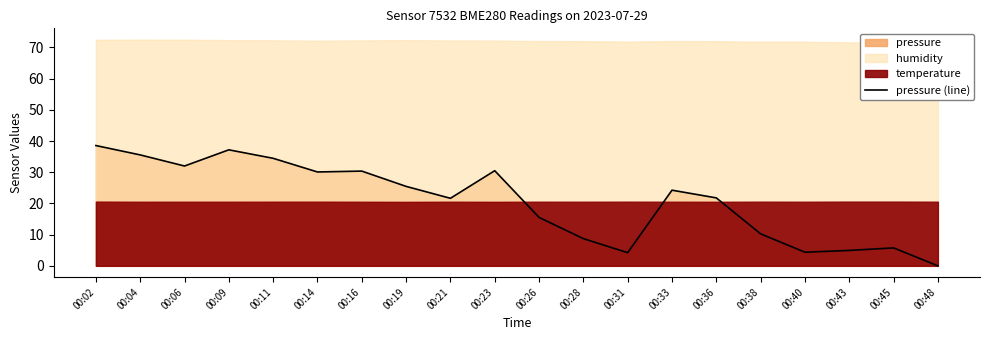

True or false: the data has more than 0 interior local peaks.

True